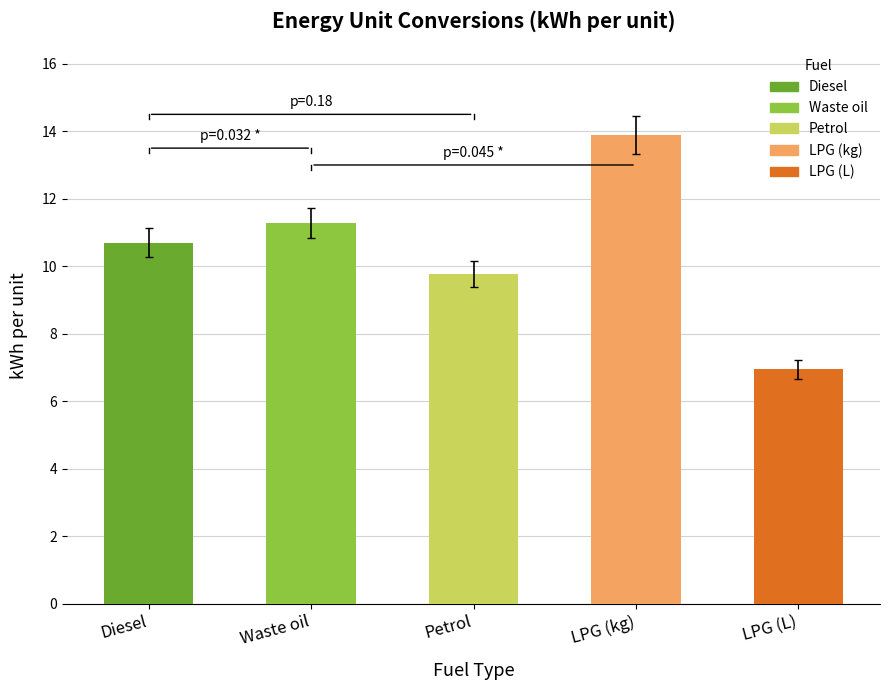

At which label does the data first exceed 10?

Diesel